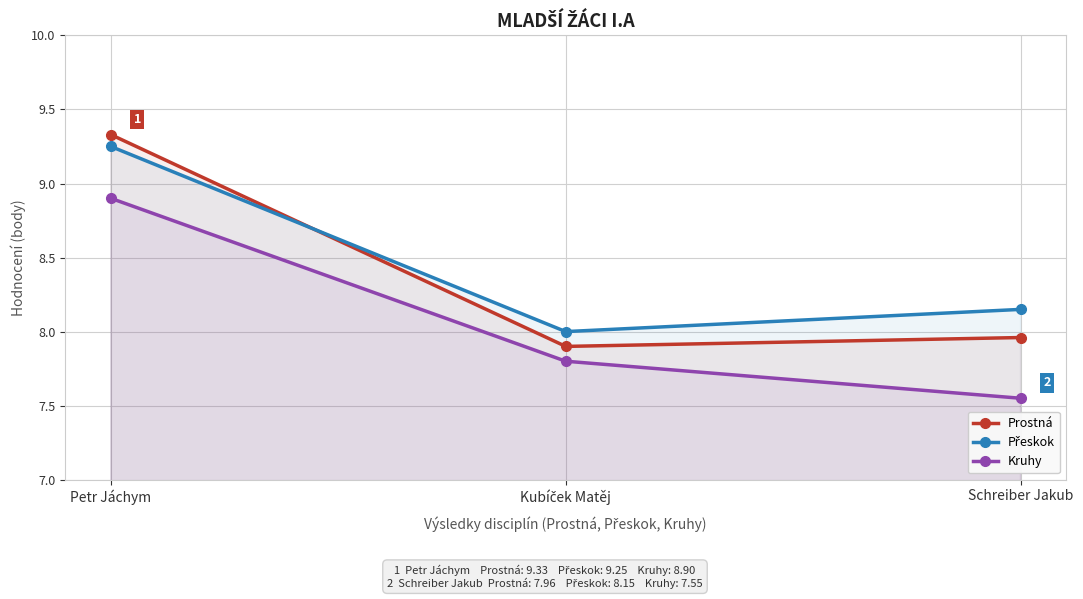

What is the approximate value of Přeskok at Kubíček Matěj?

8.0